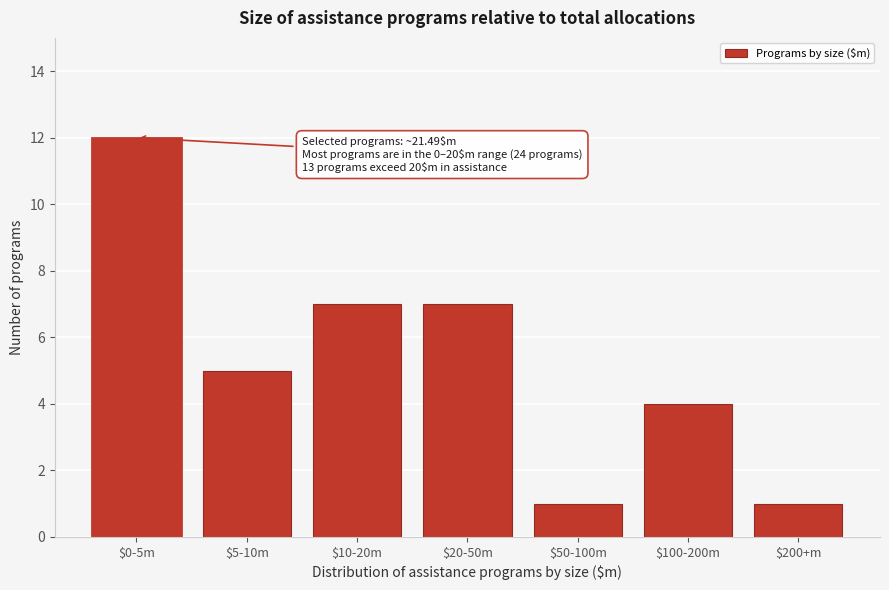

Reading left to right, transcribe all the data shown in this chart.

12	5	7	7	1	4	1